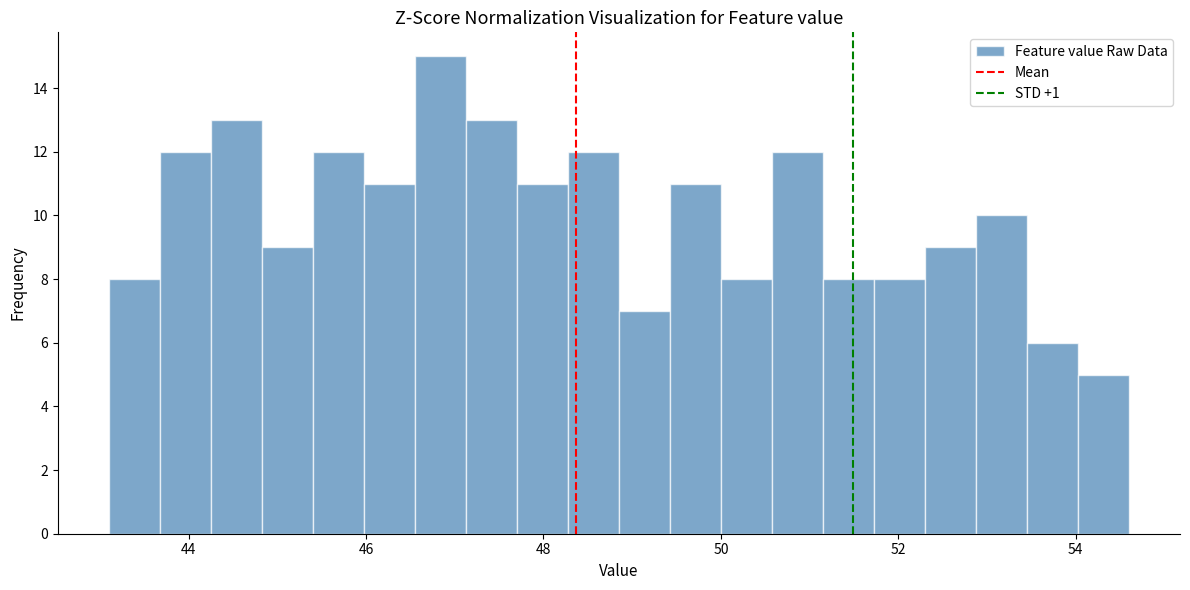

Read against the x-axis, roughly where is the centre of the tallest bar?

46.8